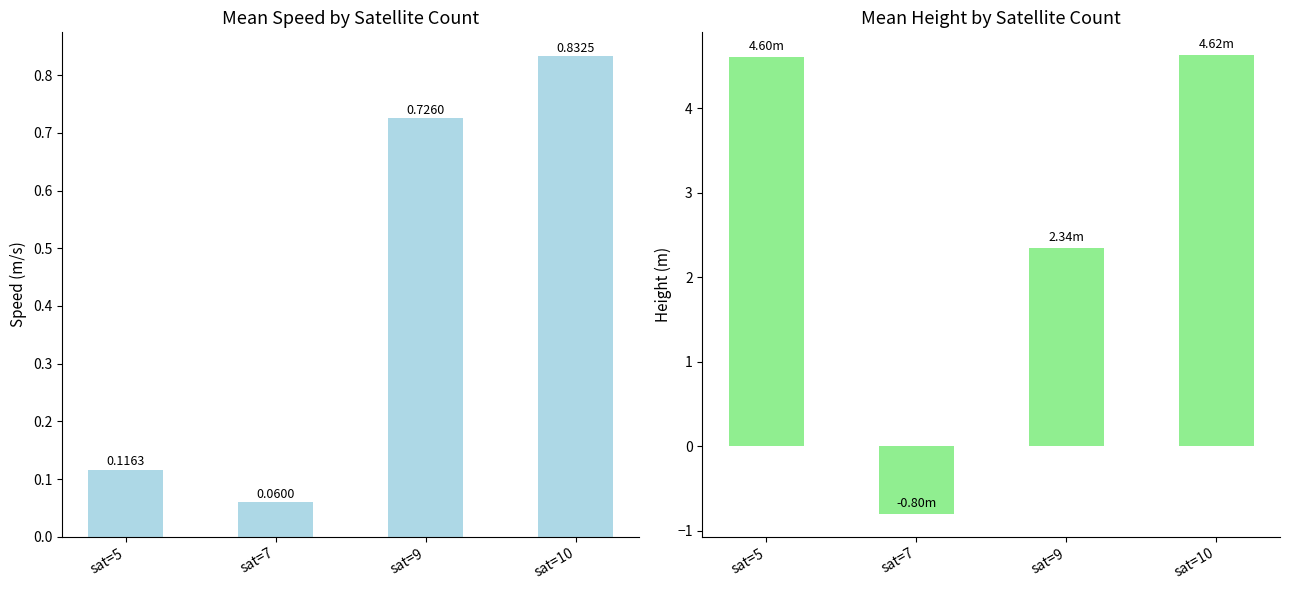

What is the difference between the second highest and minimum values in the mean_speed series?

0.7